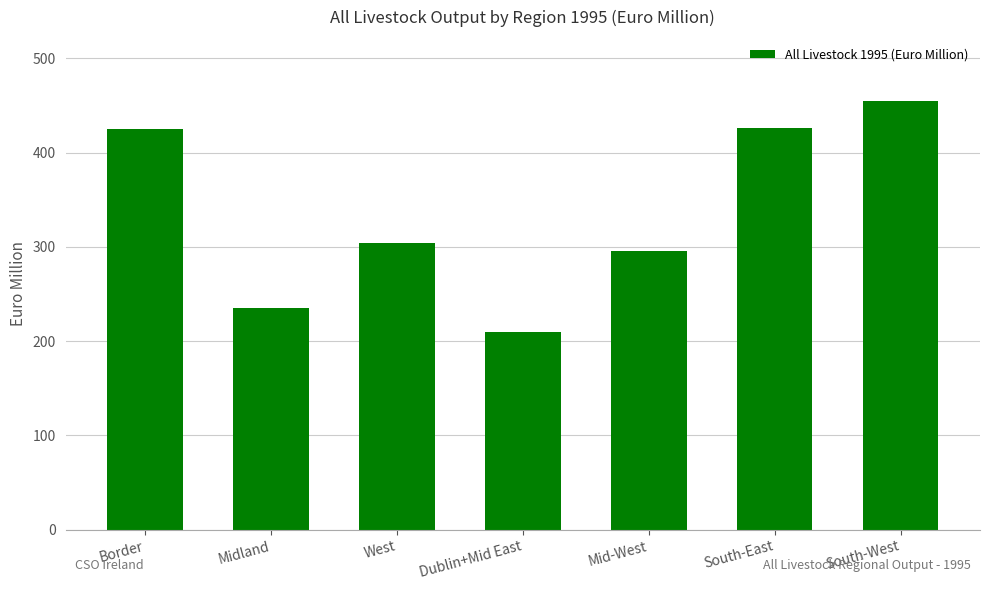

What position from the left is Dublin+Mid East?

4